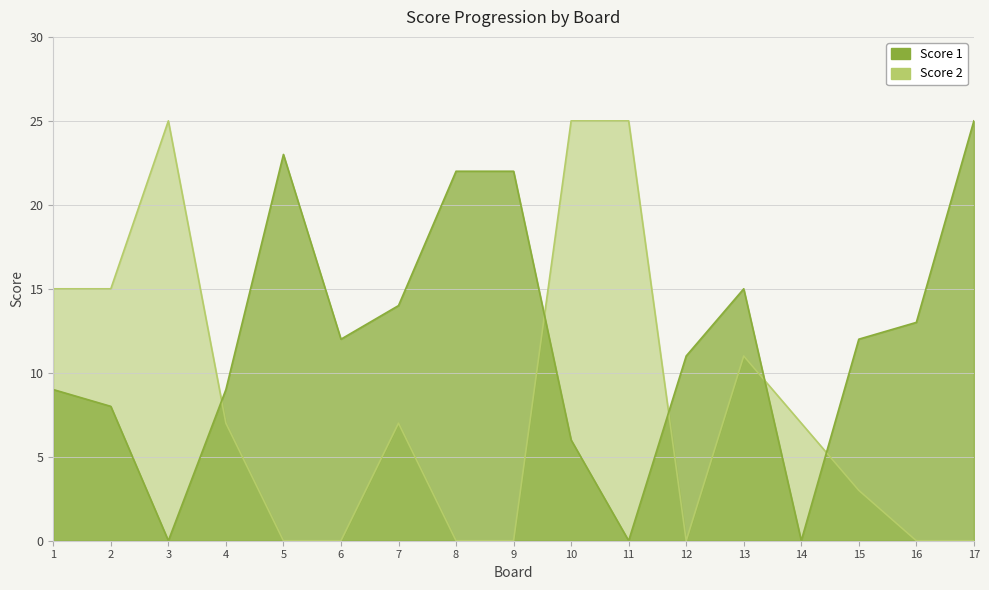

List the series in order of their peak value, highest first.

Score 1, Score 2